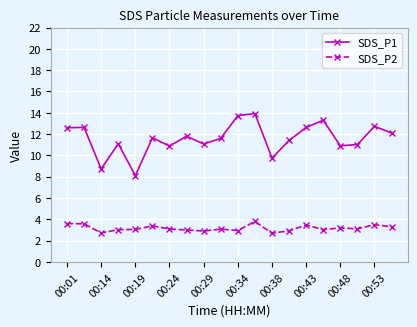

True or false: SDS_P2 has more than 0 interior local peaks.

True